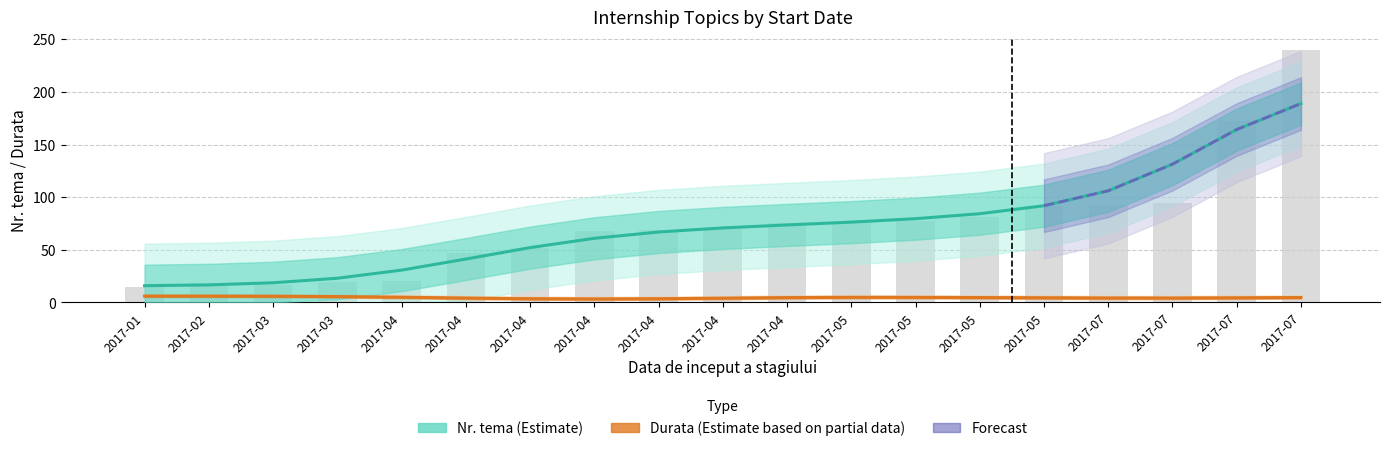

Where does the data first go above 70?

2017-04